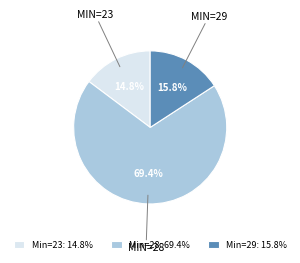

Which slice is the largest?

Min=28: 69.4%